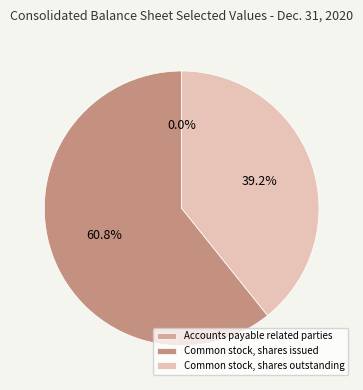

What is the total percentage of Common stock, shares issued and Accounts payable related parties?

60.8%